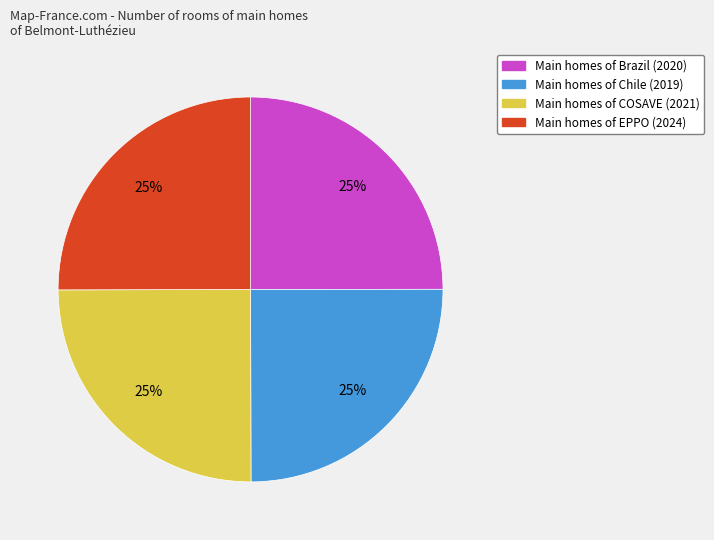

Is it true that Main homes of Chile (2019) is 25% of the pie?

True